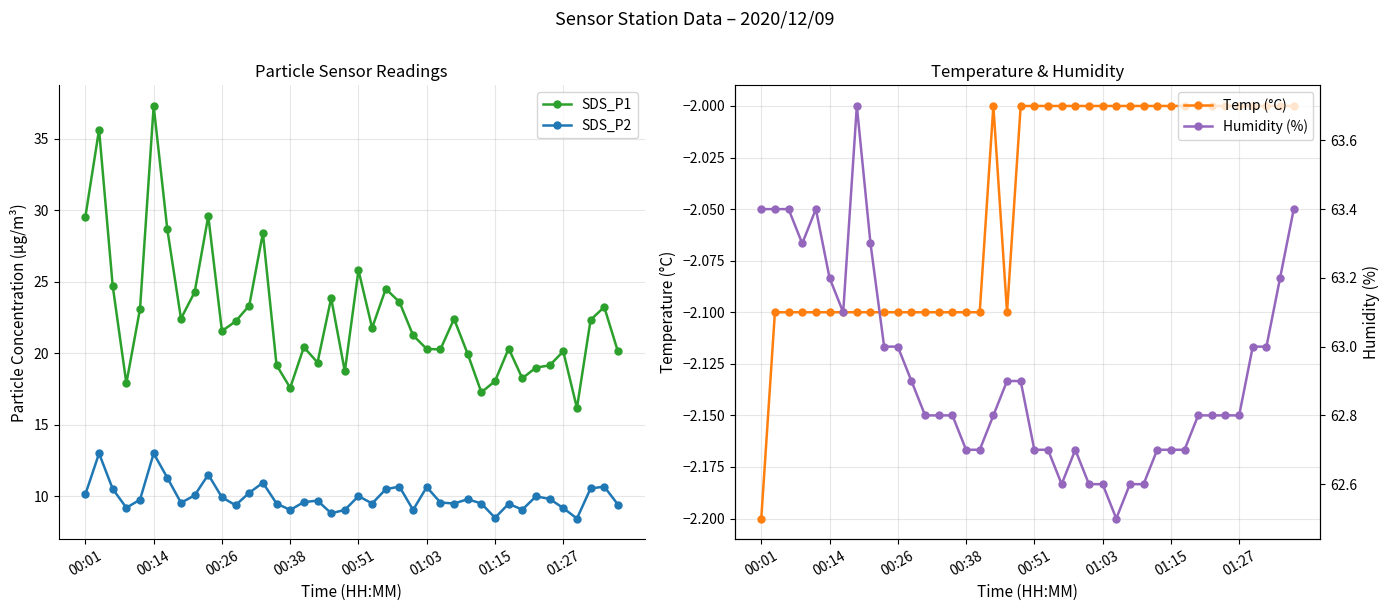

In Humidity (%), how many points are lower than both neighbors (excluding endpoints)?

4